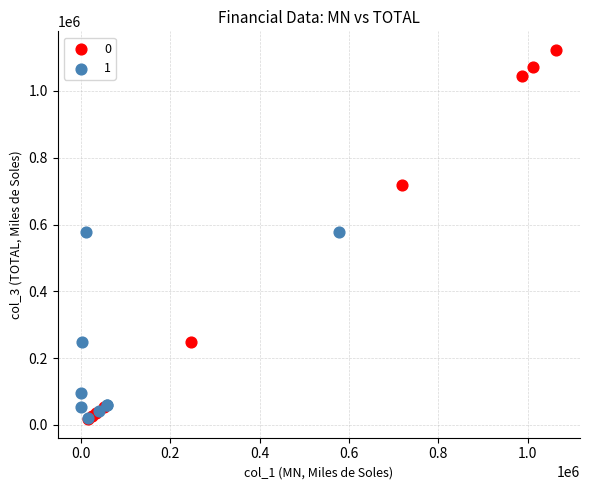

What are all the series names shown in the legend?

0, 1